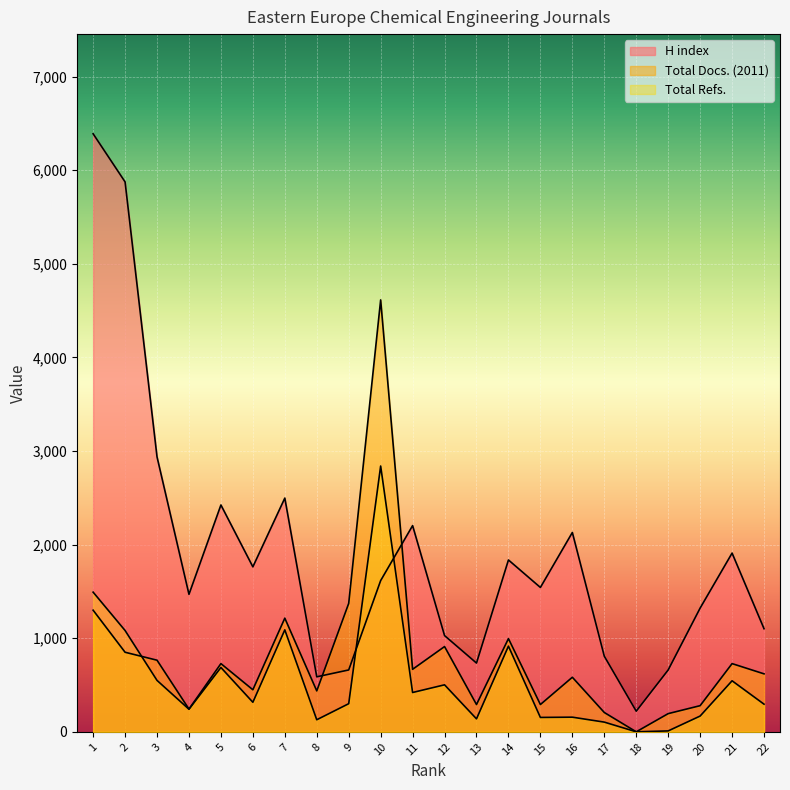

Count the number of categories in the chart.

22